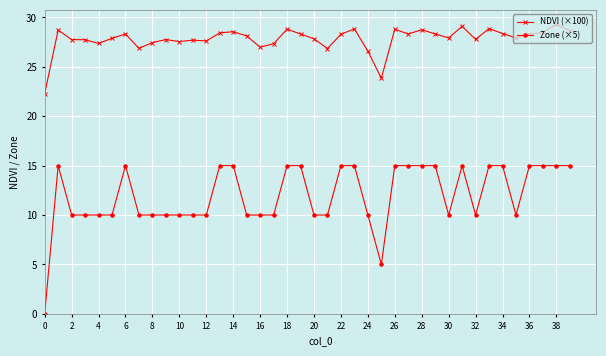

True or false: NDVI (×100) and Zone (×5) cross at least once.

False